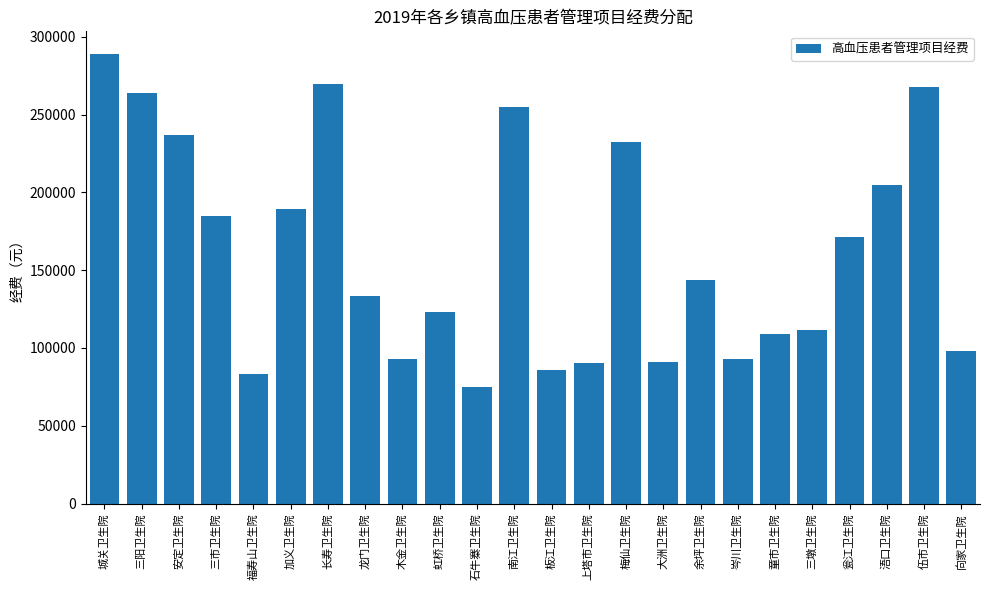

How many bars are there in total?

24